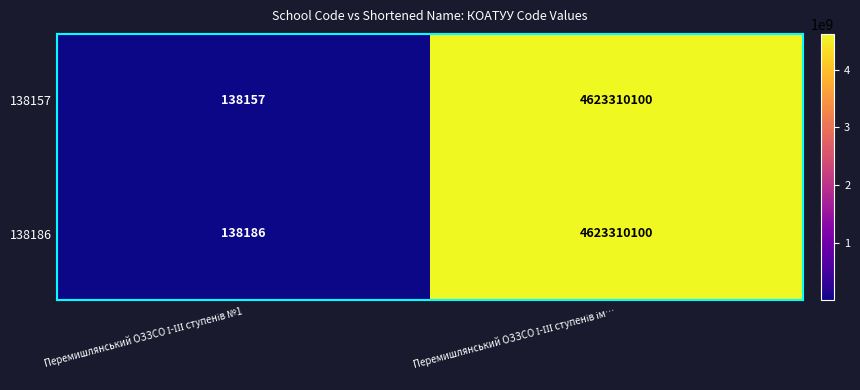

What is the difference between the maximum and minimum values in the 138186 series?

4623171914